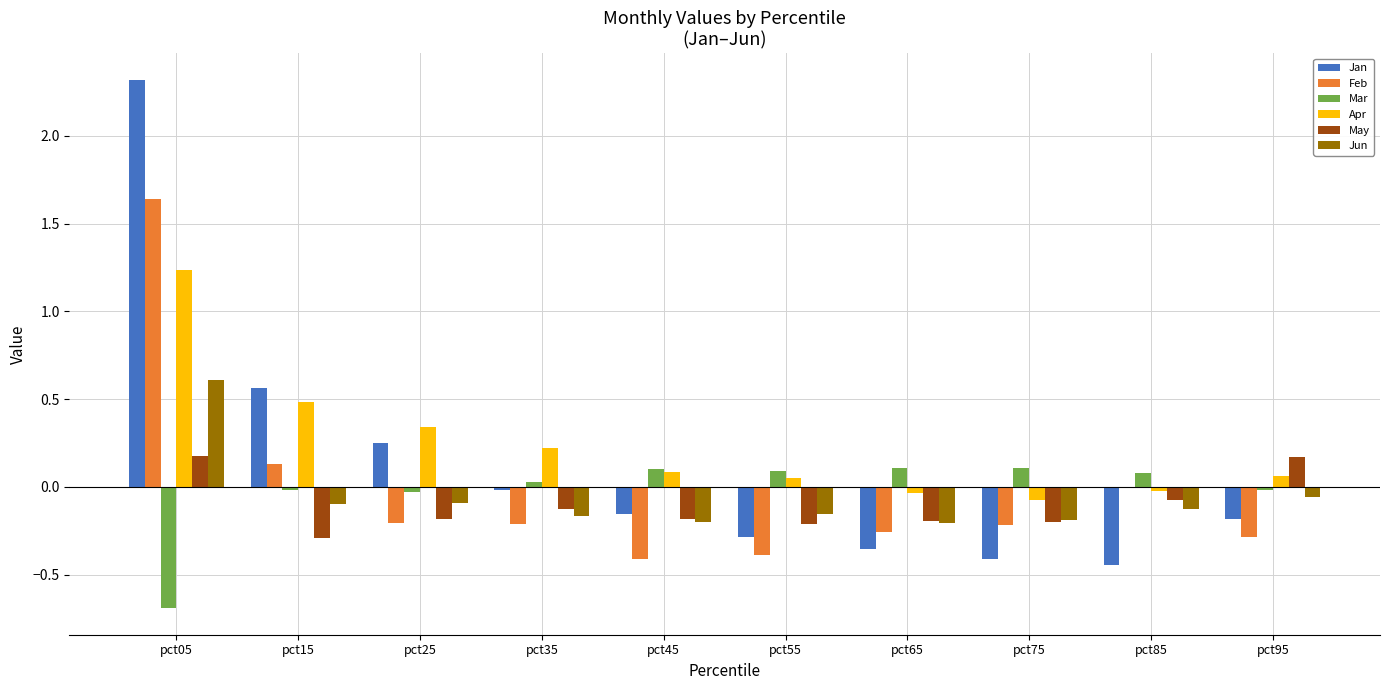

Count the number of data series in this chart.

6